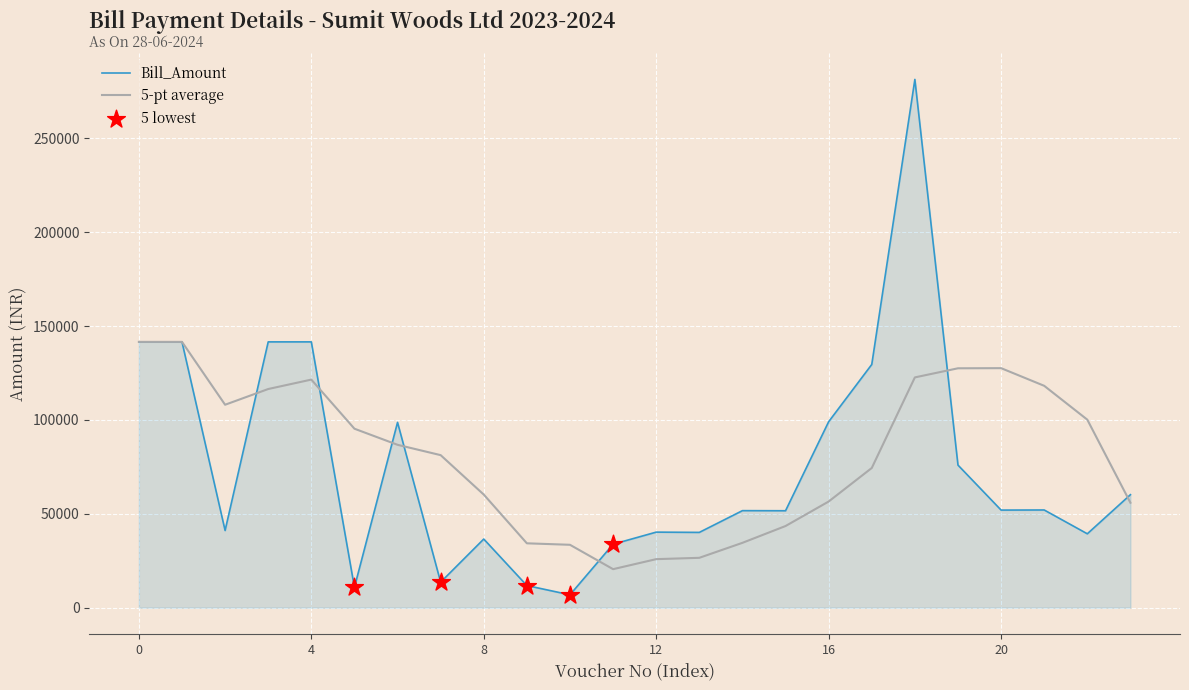

Which series has the widest spread of values?

Bill_Amount